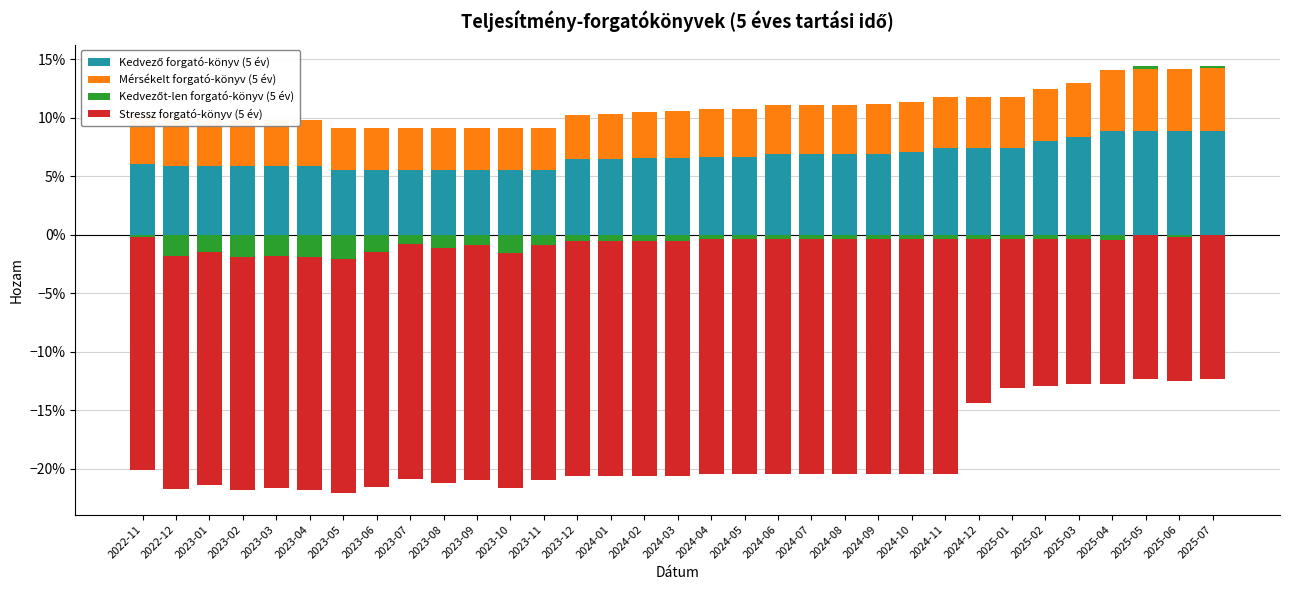

Between 2024-06 and 2023-08, which is larger?

2024-06